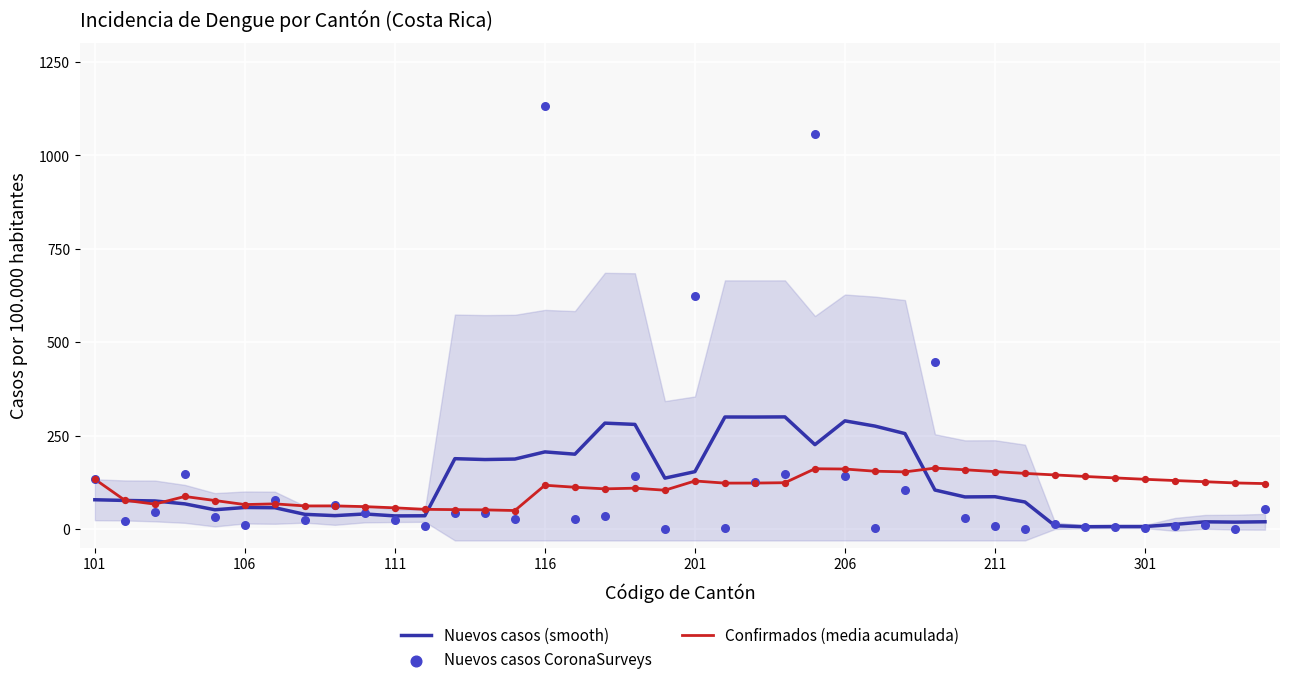

At how many categories does at least one series exceed 688?

2